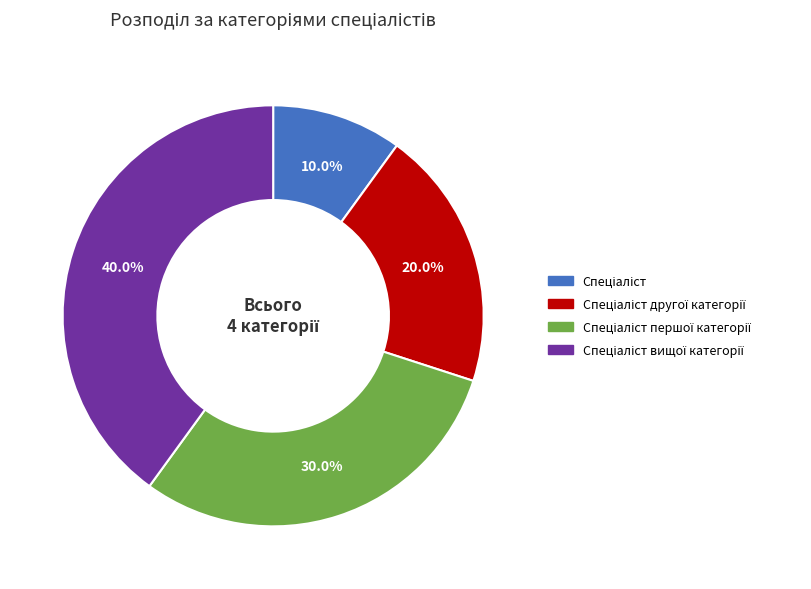

Does any single category account for the majority?

No